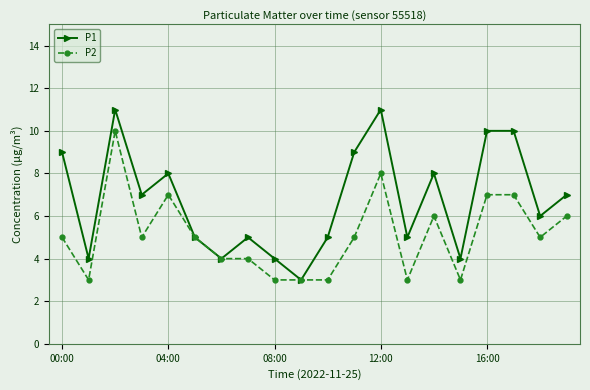

What is the maximum value for P2?

10